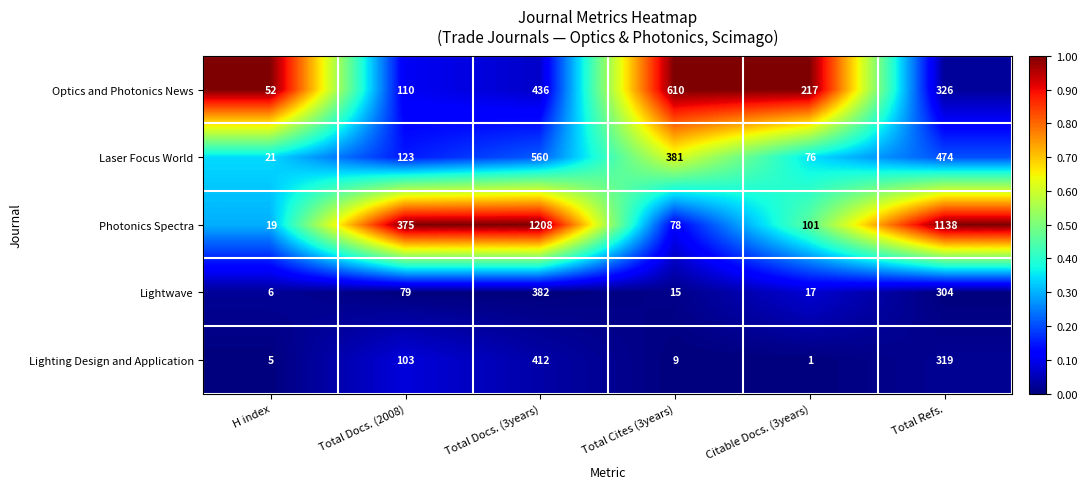

Where does the Laser Focus World series first go above 381?

Total Docs. (3years)